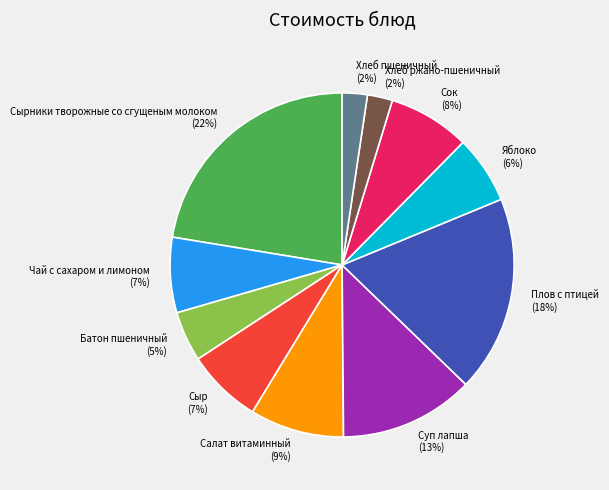

To the nearest percent, what is the combined percentage of Сыр and Чай с сахаром и лимоном?

14%